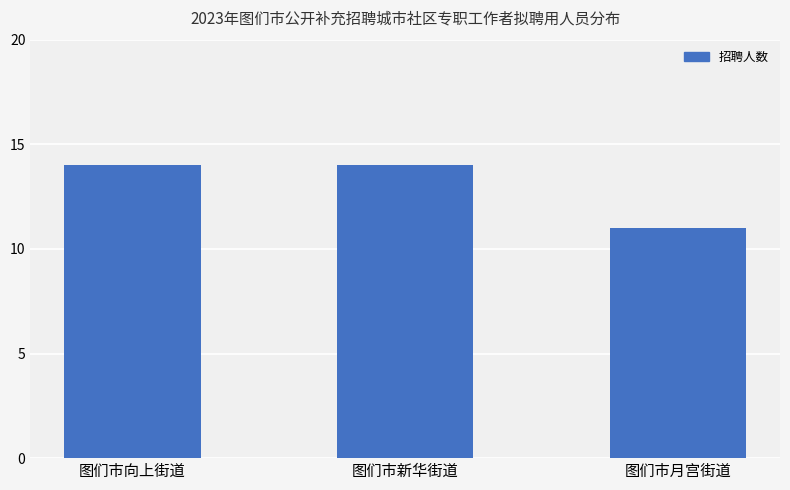

Which category has the lowest value across all series?

图们市月宫街道